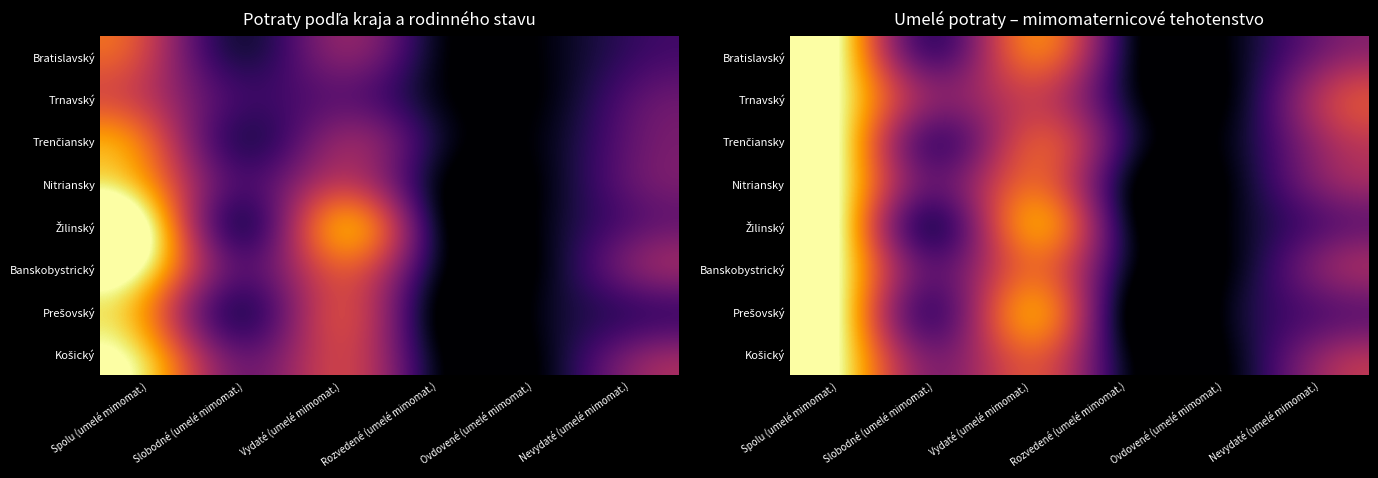

Which series has the widest spread of values?

Žilinský